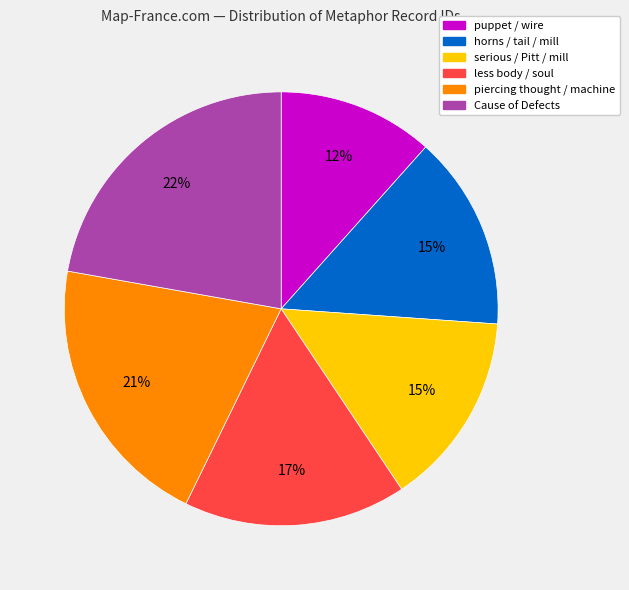

How many segments does this pie chart have?

6